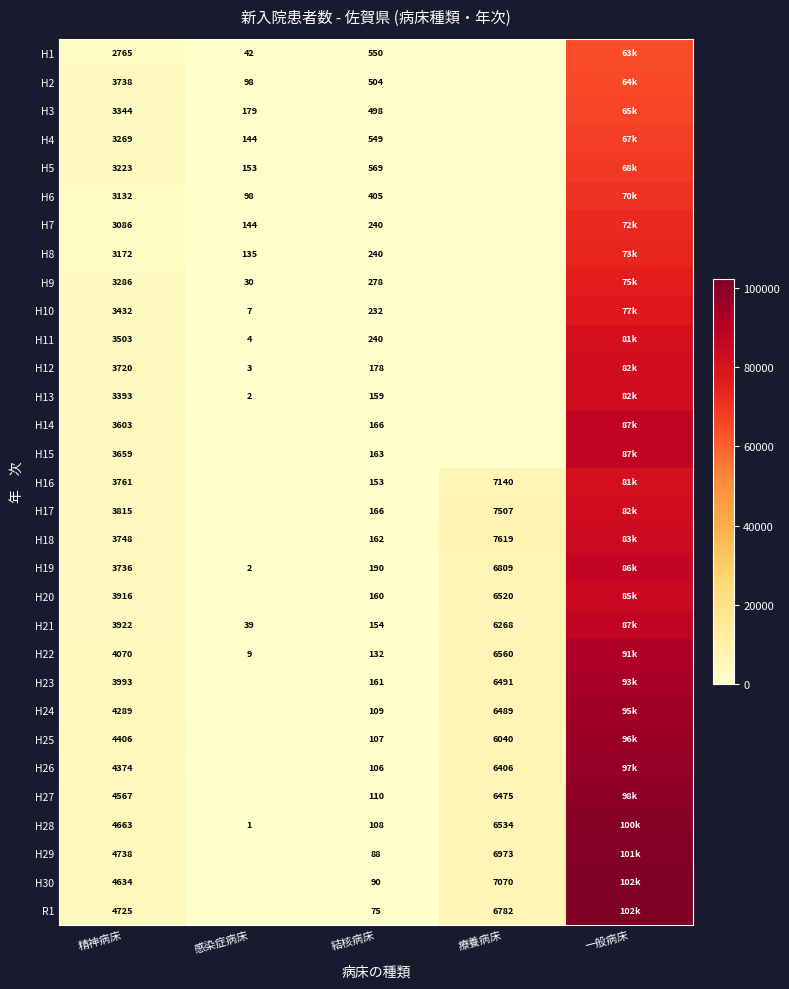

Is the value of H5 at 感染症病床 greater than the value of H11 at 感染症病床?

Yes